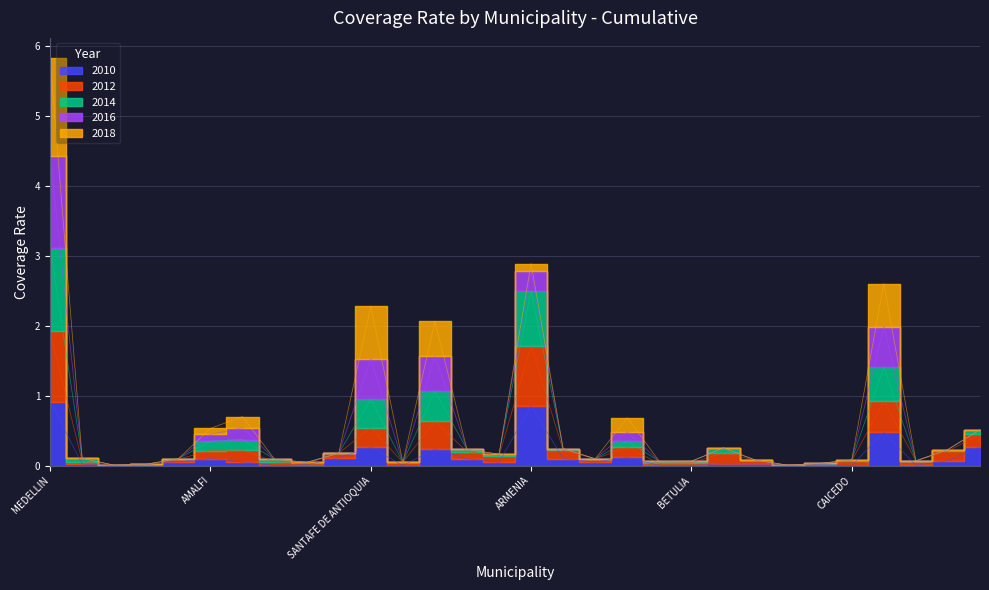

True or false: 2010 and 2012 cross at least once.

False